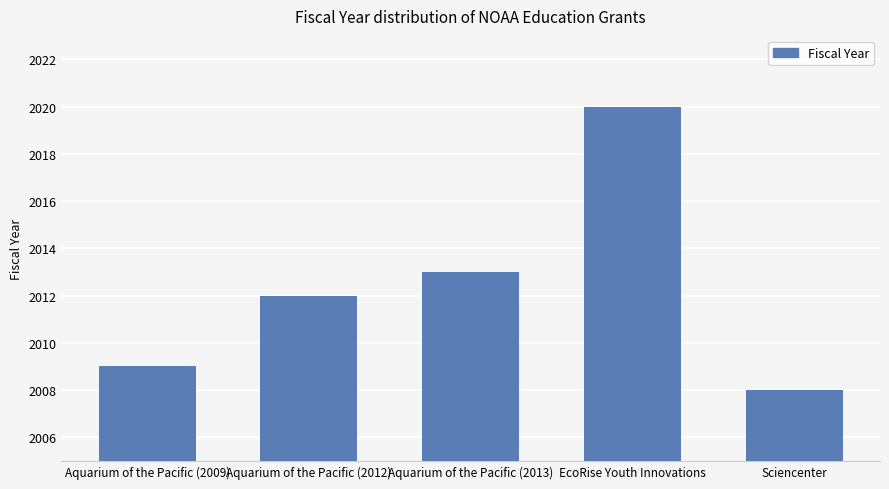

At which label is the value closest to 2014?

Aquarium of the Pacific (2013)